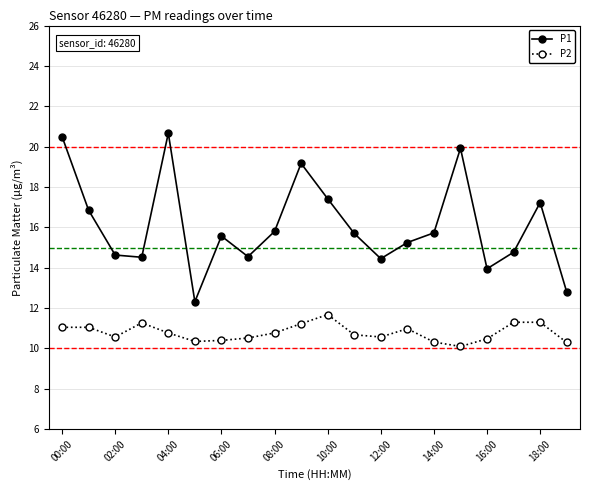

What is the difference between the maximum and minimum values in the P2 series?

1.6